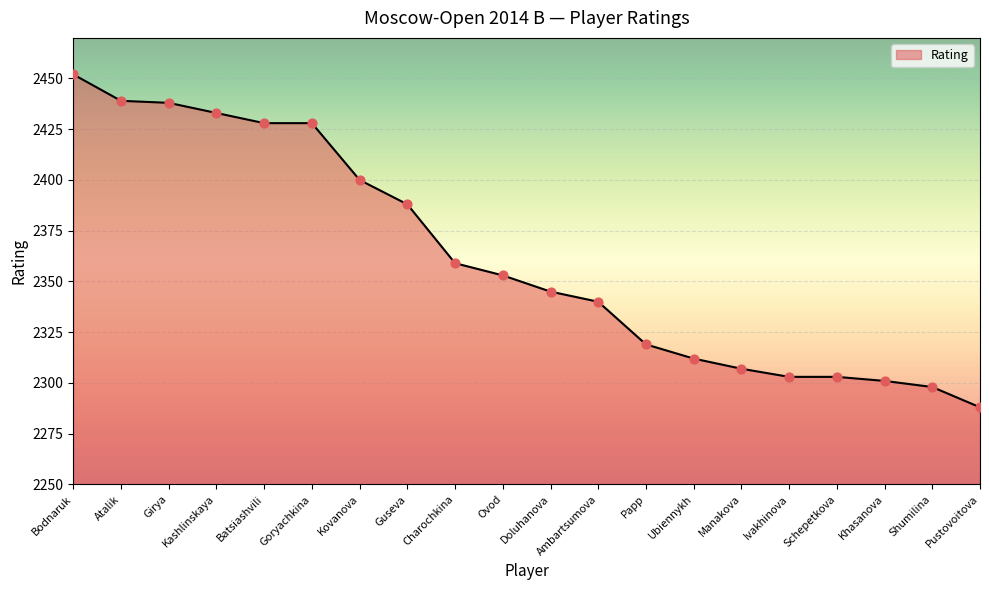

Approximately how many times larger is the value at Pustovoitova compared to Girya?

0.9